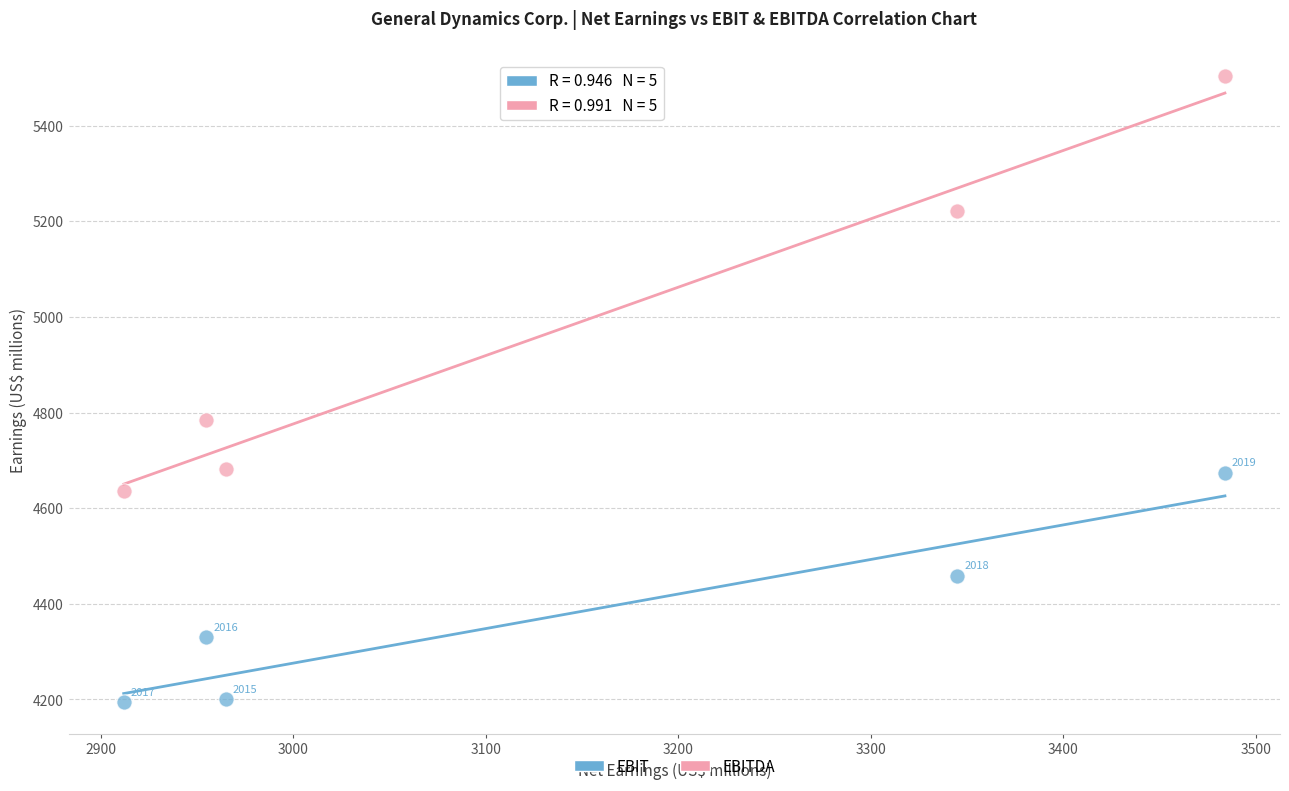

What are all the series names shown in the legend?

EBIT, EBITDA